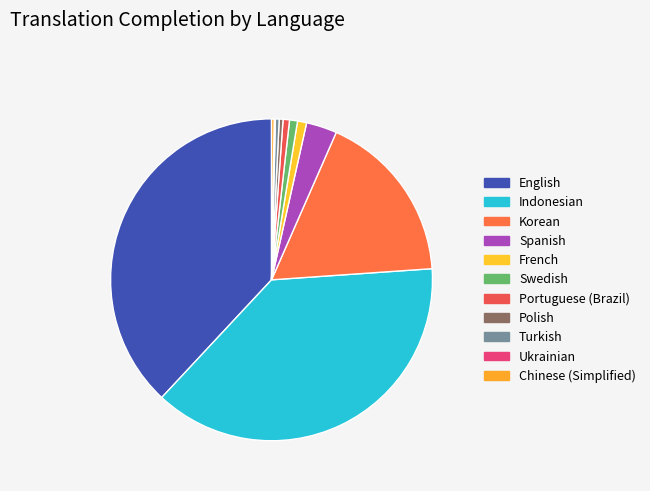

Approximately how many times larger is the value at French compared to Turkish?

2.4